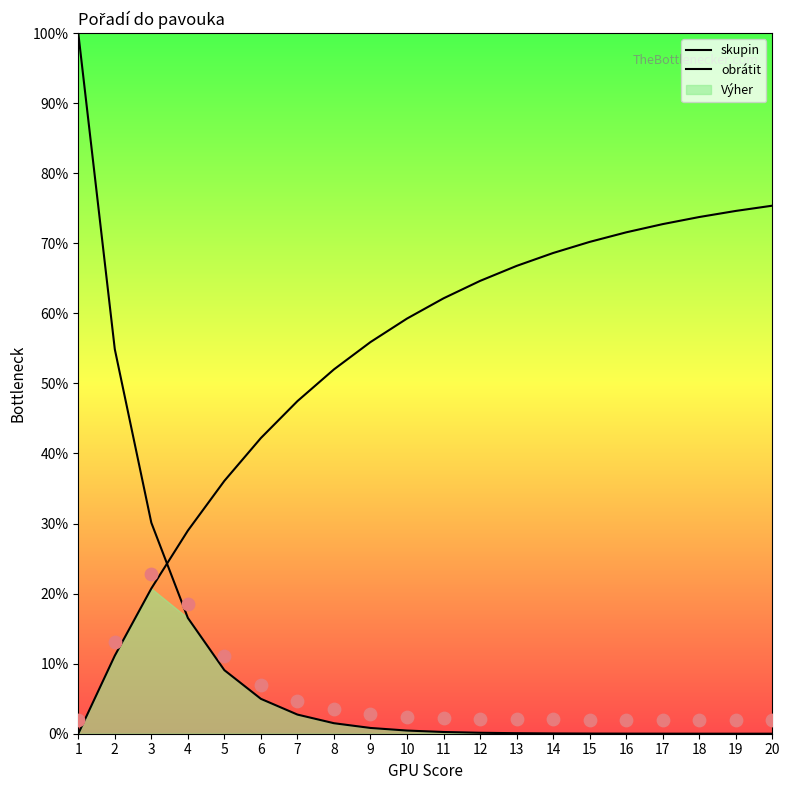

Which series reaches the minimum Y coordinate?

obrátit